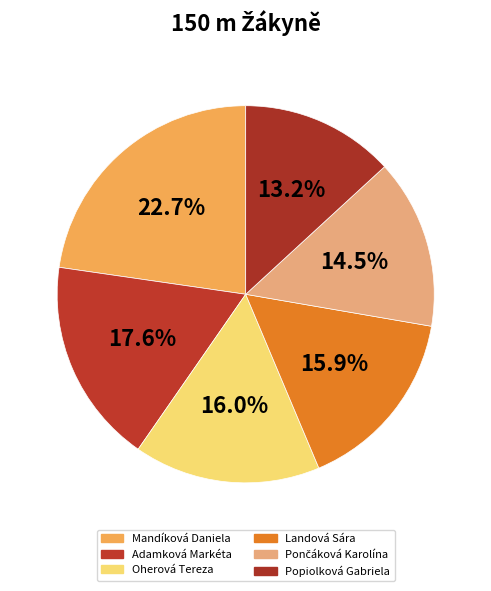

Is it true that Landová Sára is 16% of the pie?

True